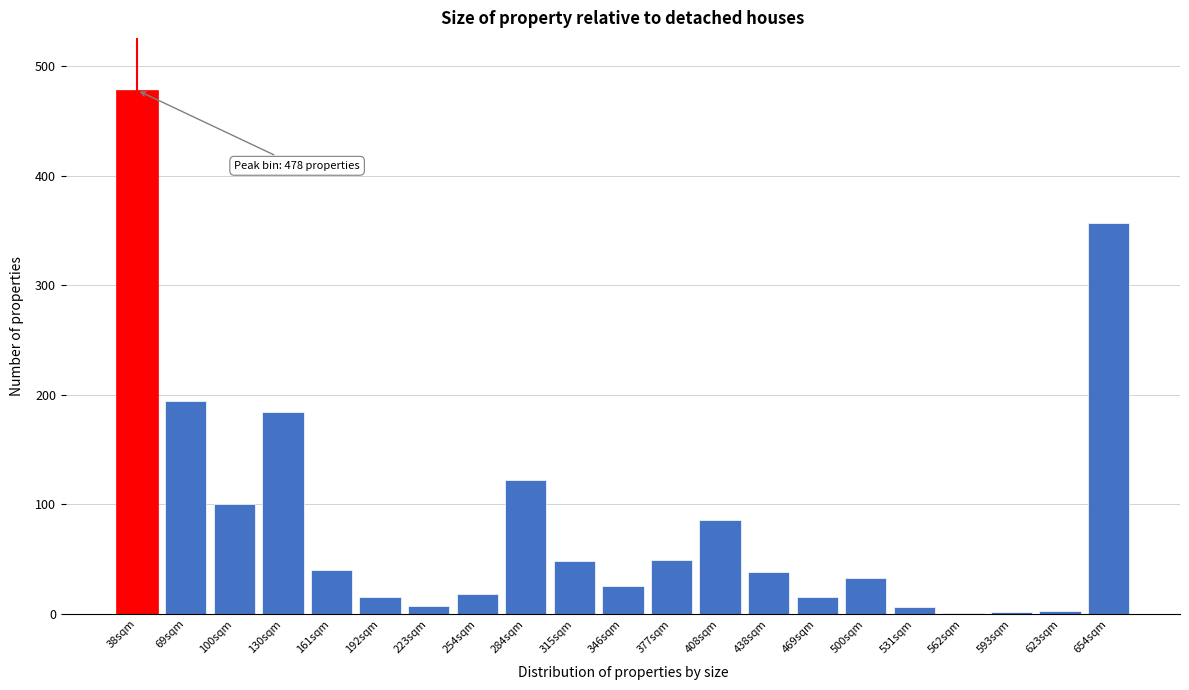

Read the value at 654sqm.

357